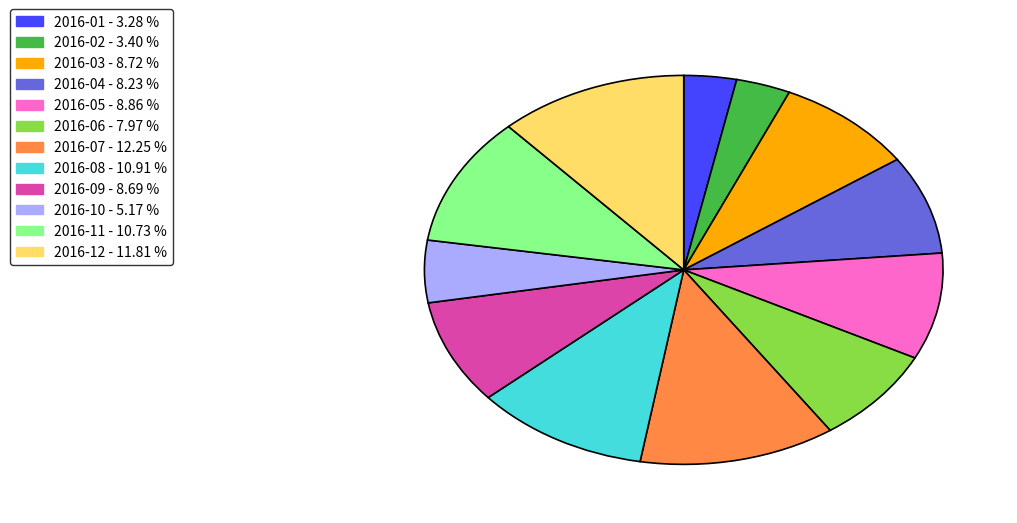

The 2016-10 slice represents 5% of the pie. True or false?

True